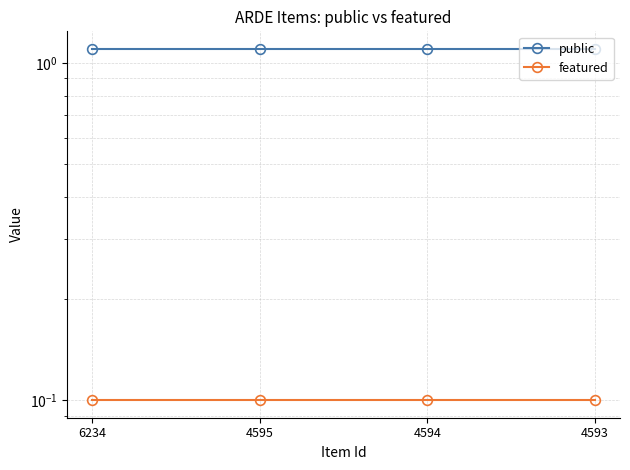

At which category is the sum across all series the highest?

6234